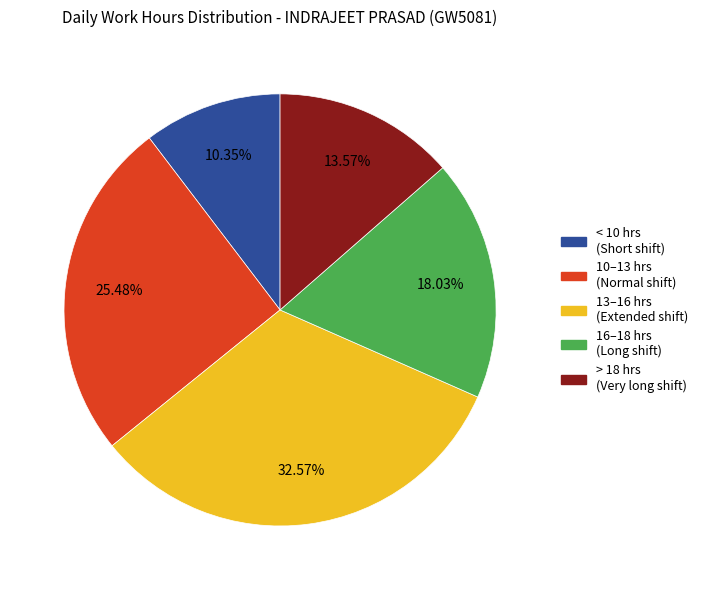

Is there any slice that represents more than half of the pie?

No